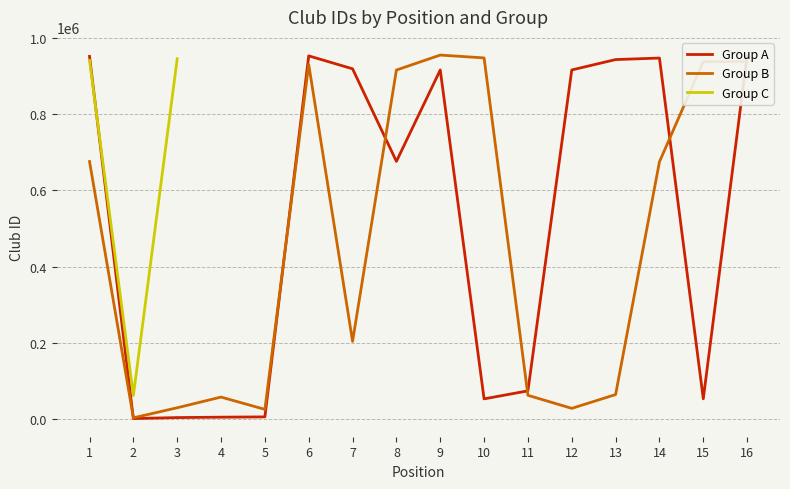

What is the value of the Group A point at the 4th from the left?

5590